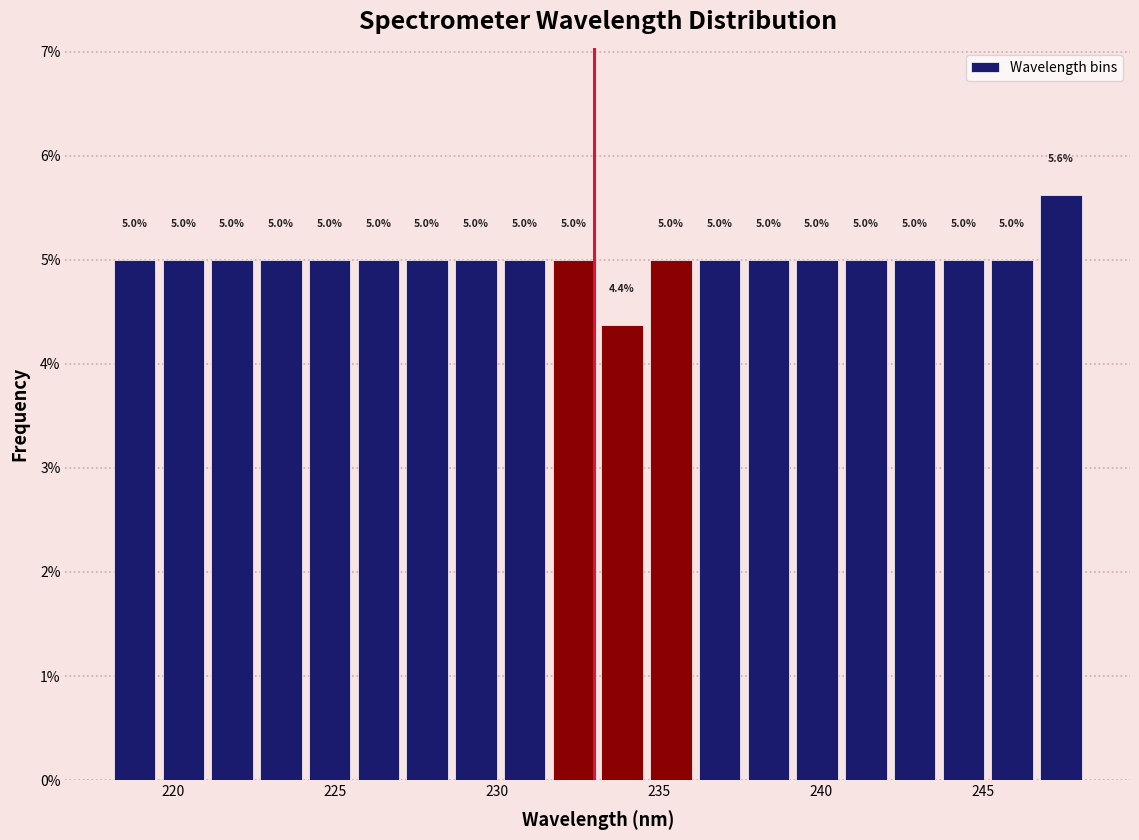

Read against the x-axis, roughly where is the centre of the tallest bar?

247.5